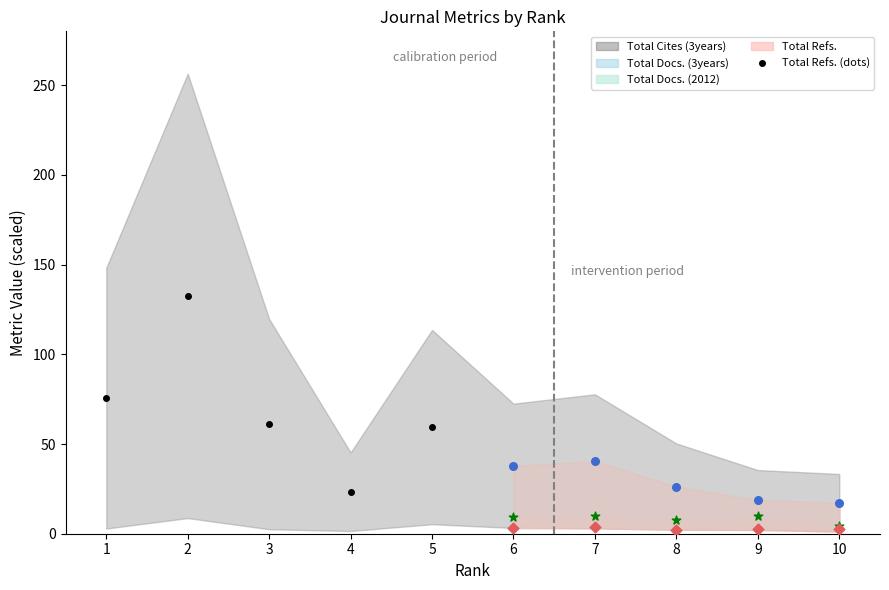

What is the ratio of the value at 1 to the value at 4?

3.2